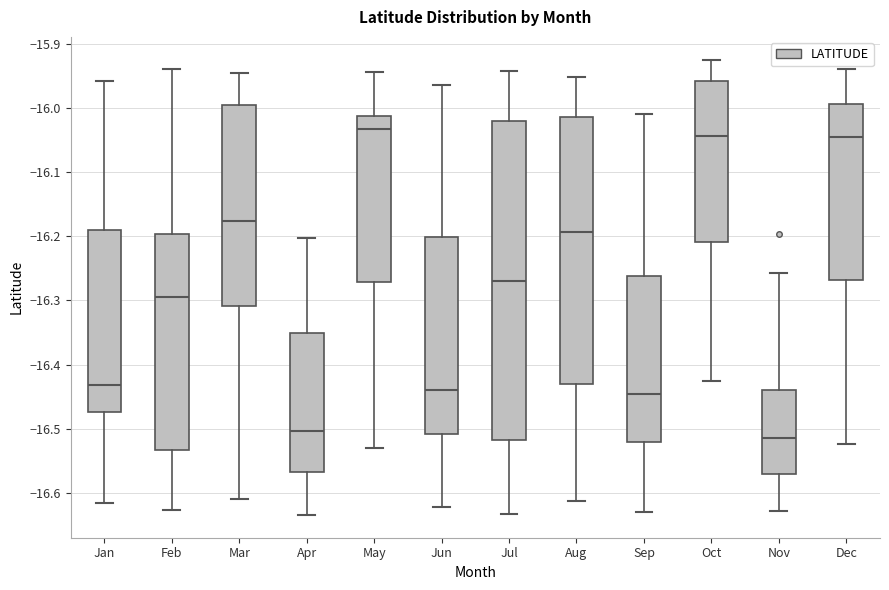

Which box is the tallest, from its lower edge to its upper edge?

Jul